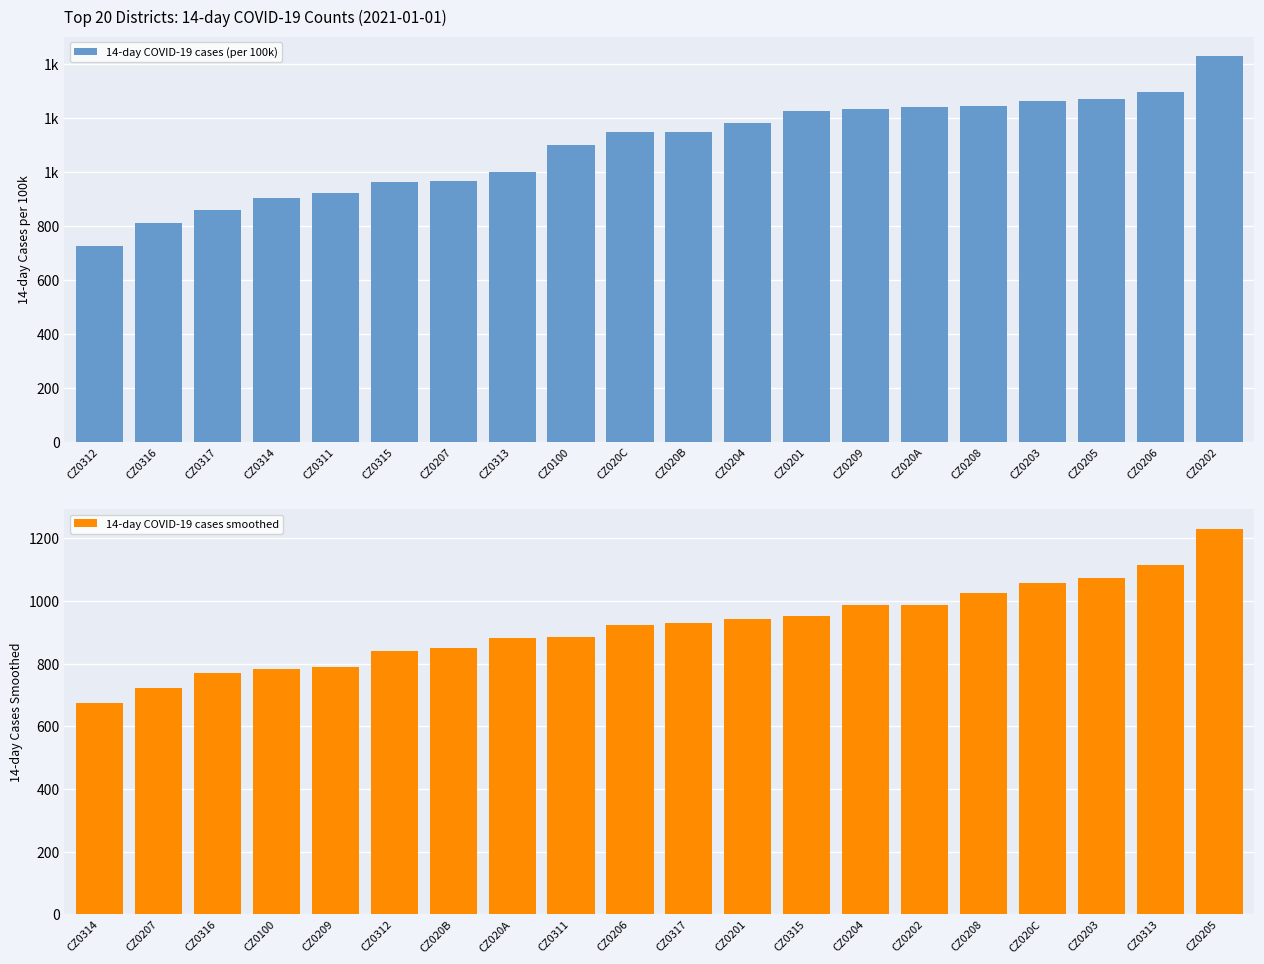

The value of 14-day COVID-19 cases smoothed at CZ020C is 1058.2. True or false?

True